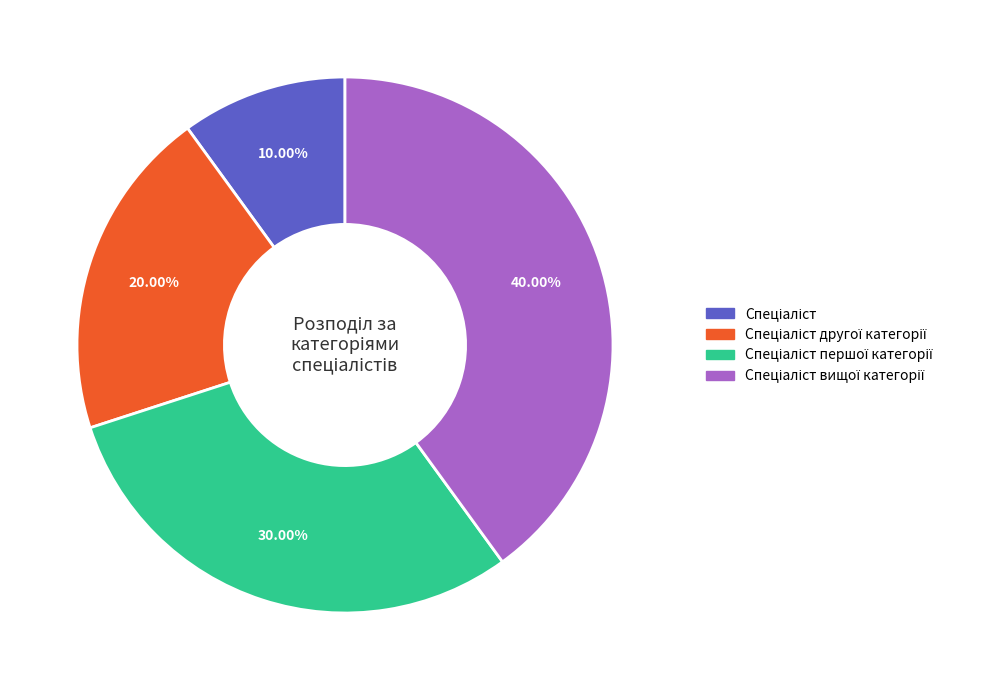

How many slices are in this pie chart?

4